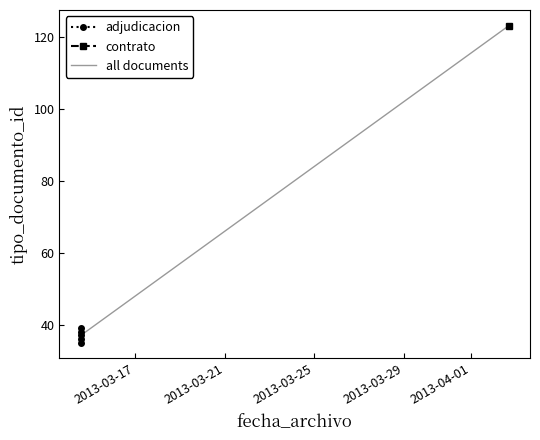

What is the value of the 3rd point from the left?

35